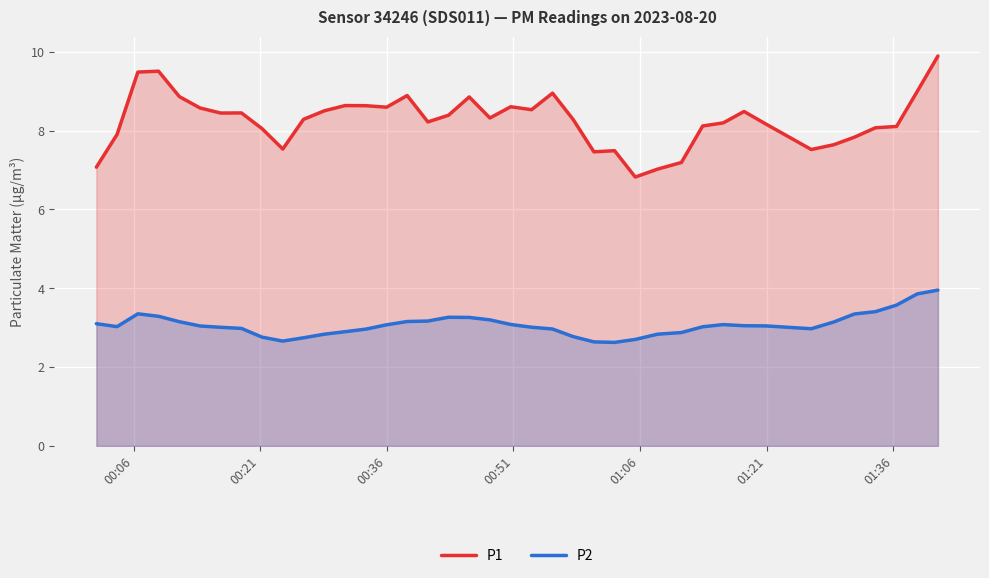

Which series has the largest range (max minus min)?

P1